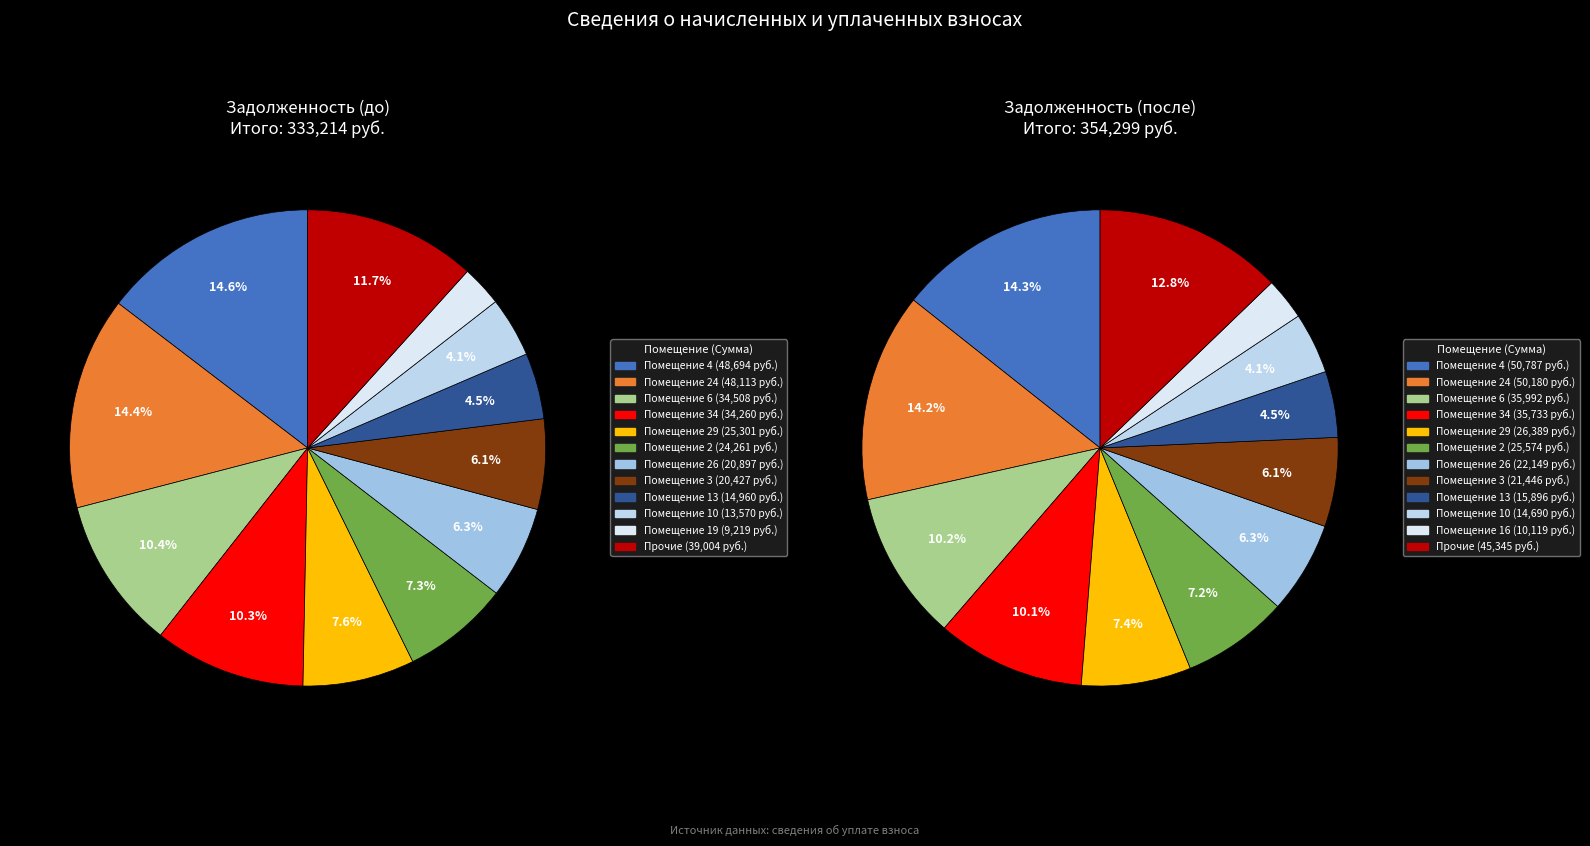

The 27 slice represents 0% of the pie. True or false?

True